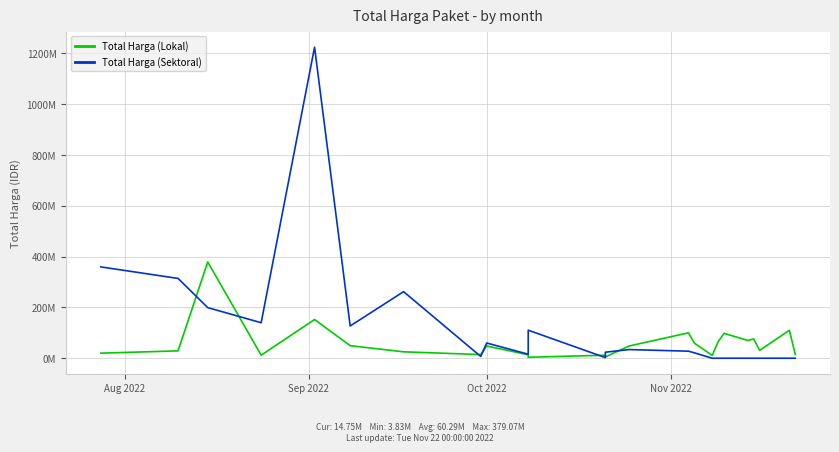

What is the total value across all series at Nov 2022?

151800000